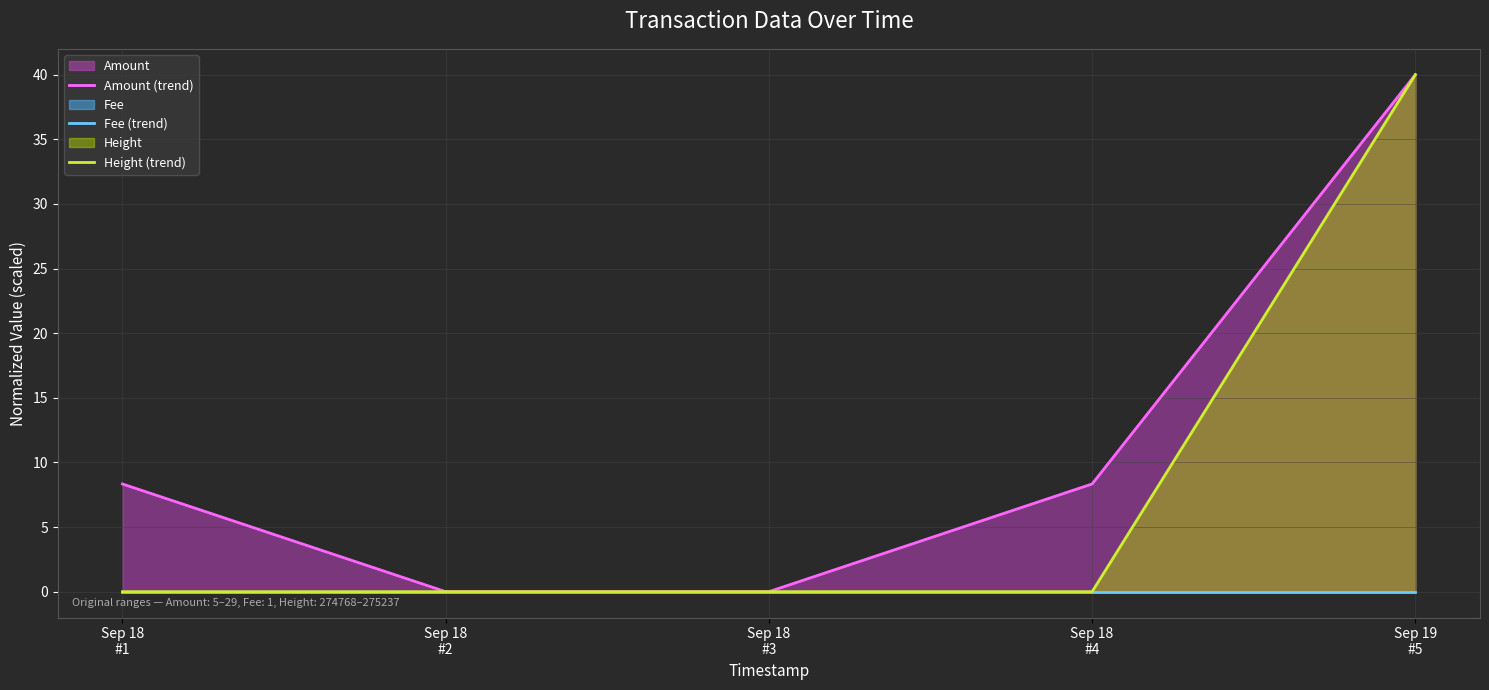

How many lines are shown in the chart?

3